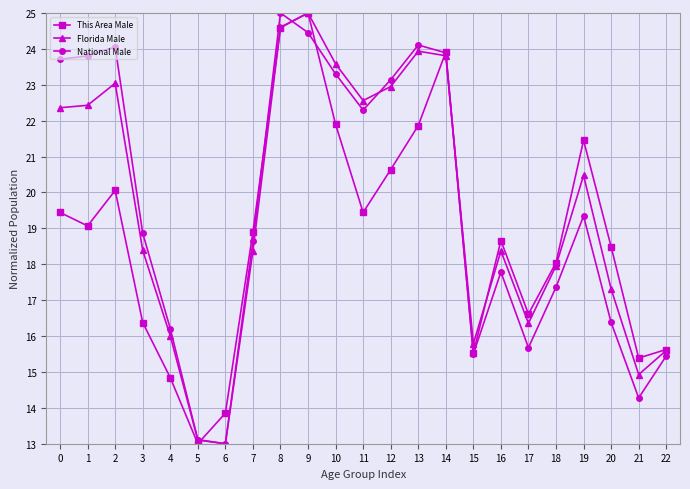

What is the maximum value shown in the chart?

25.0